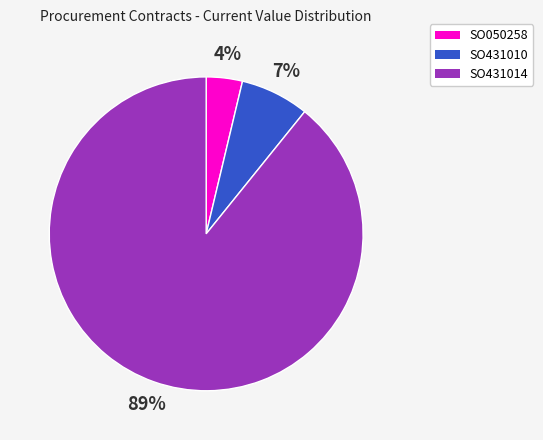

Which has a higher value, SO431010 or SO431014?

SO431014